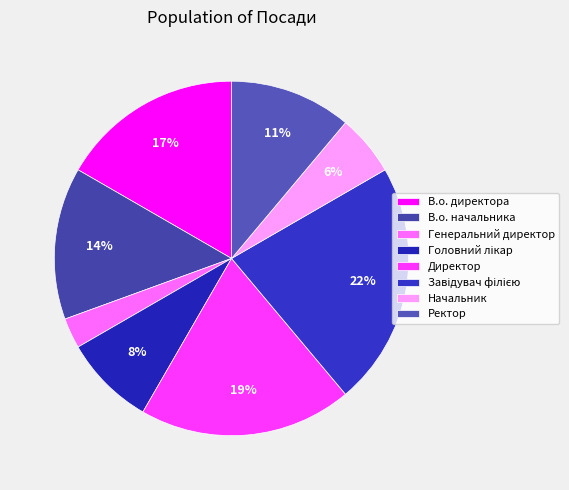

How many segments does this pie chart have?

8